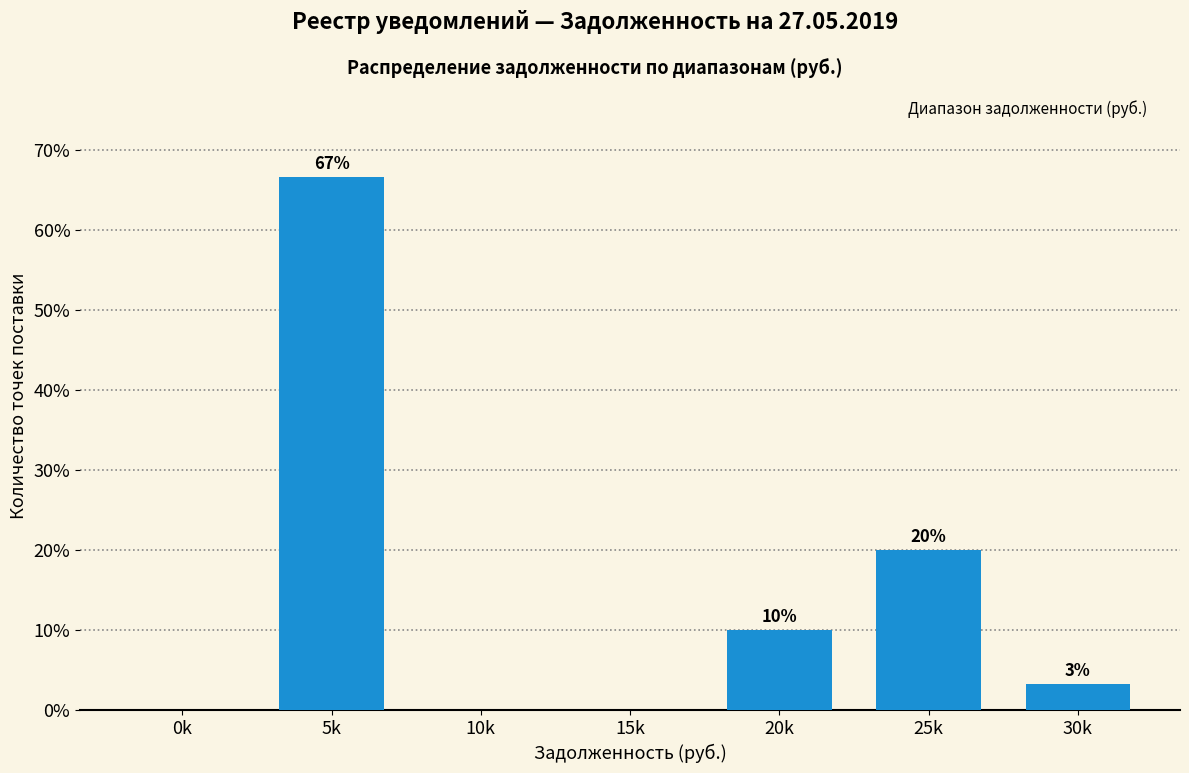

The value at 15k is 0.0. True or false?

True